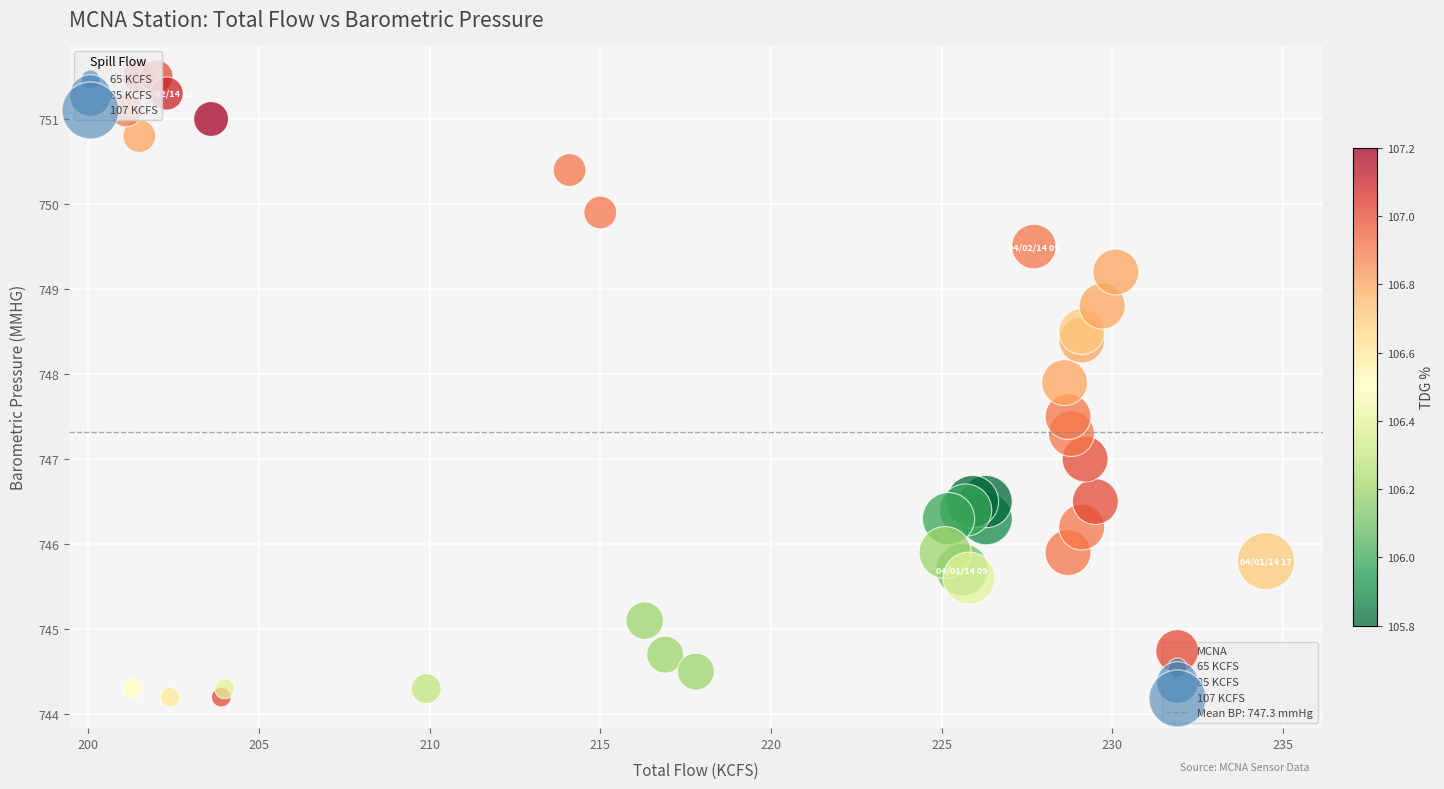

What is the range of Y values (max minus min)?

7.3